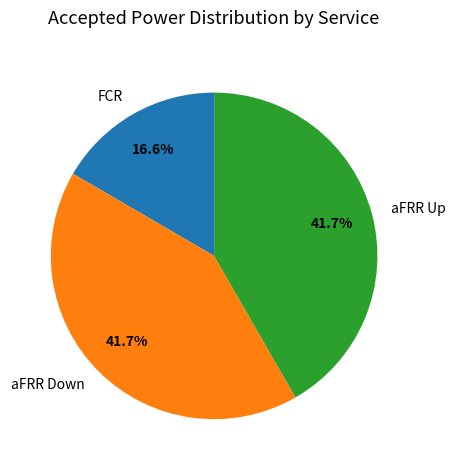

Count the number of slices in the pie.

3